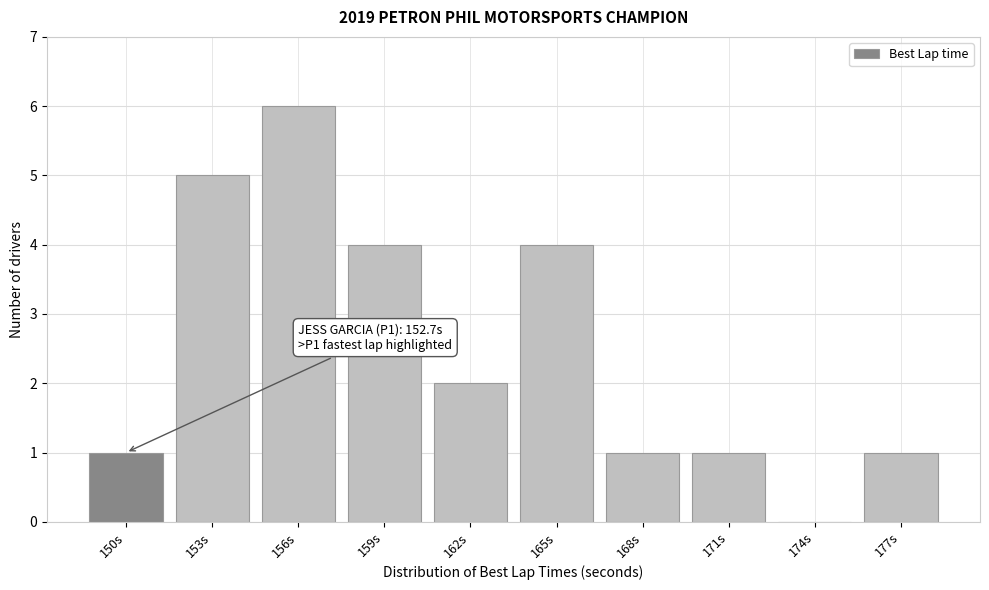

Reading left to right, list all the values displayed in this chart.

150s=1	153s=5	156s=6	159s=4	162s=2	165s=4	168s=1	171s=1	174s=0	177s=1